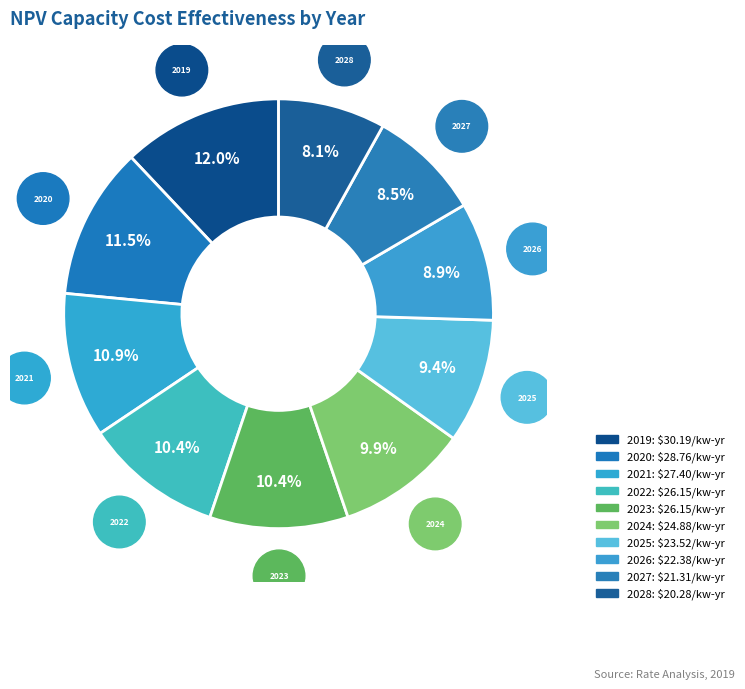

Which category has the biggest portion of the pie?

2019